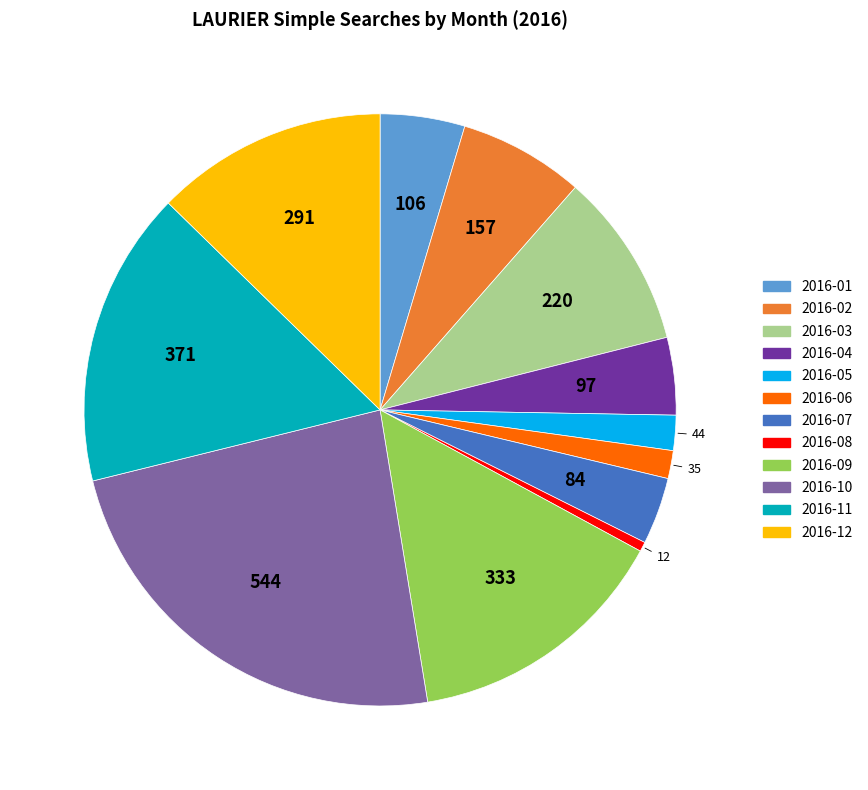

The 2016-05 slice represents 12% of the pie. True or false?

False